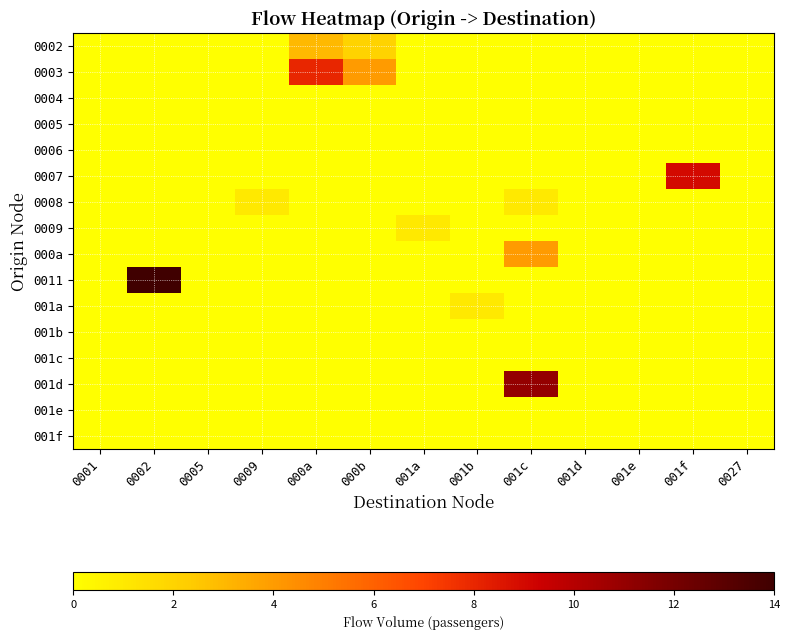

At how many categories does at least one series exceed 6?

4